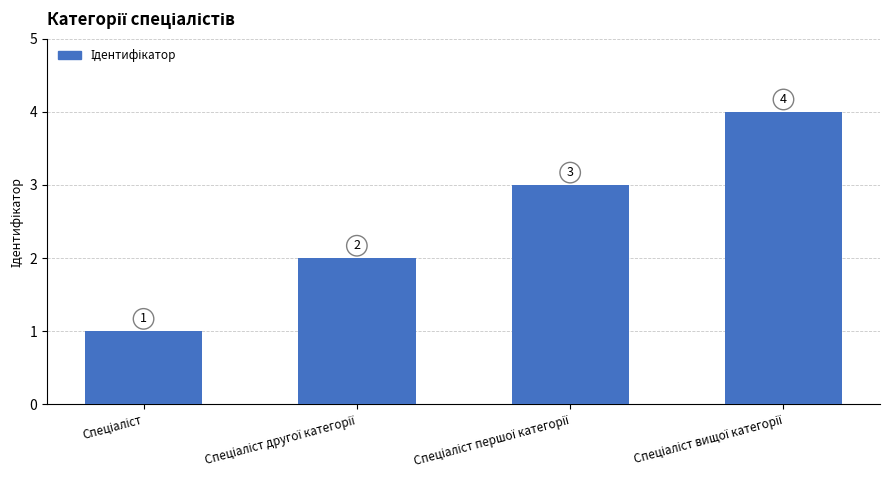

What is the value of the 3rd bar from the left?

3